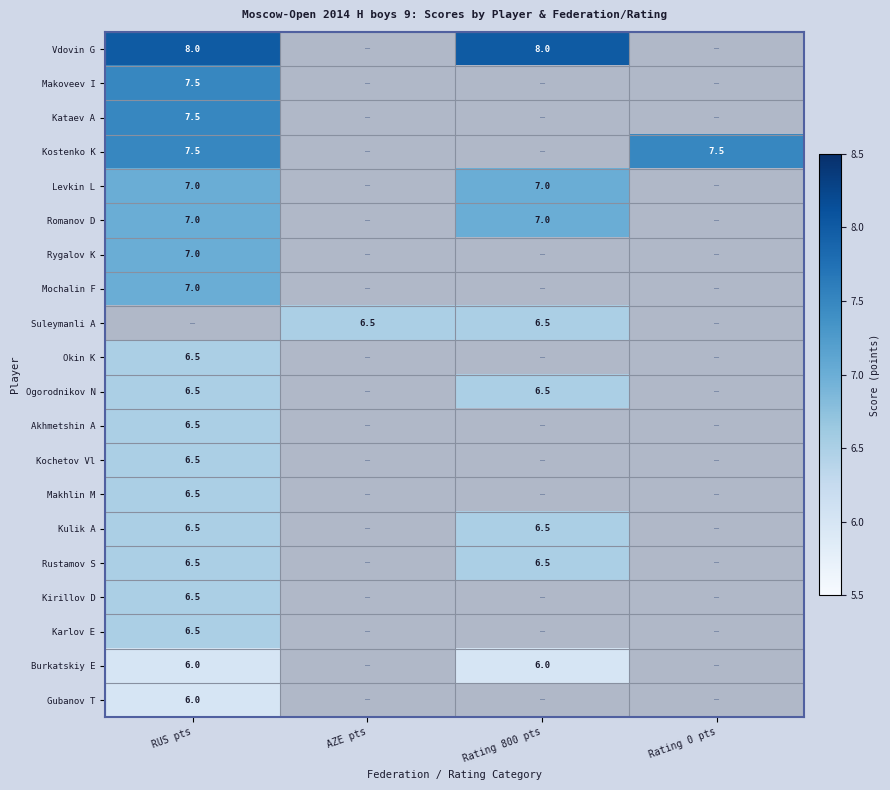

Is it true that Suleymanli A equals 9.7 at AZE pts?

False